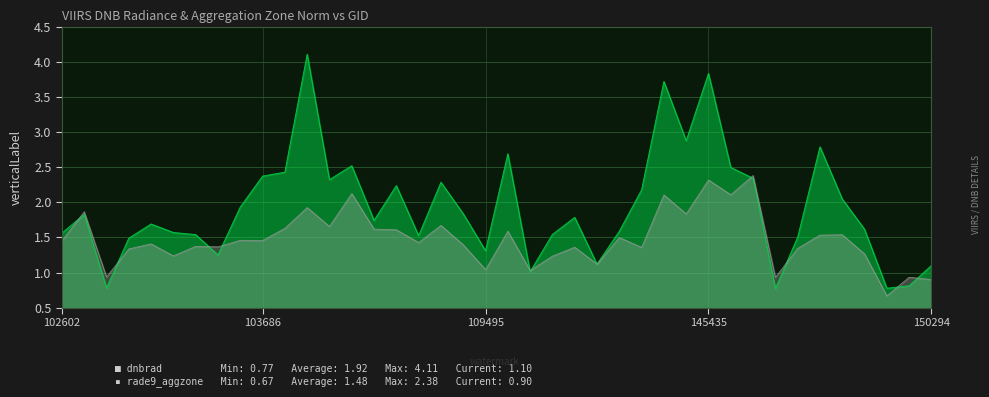

Reading left to right, transcribe all the data shown in this chart.

dnbrad: 1.6	1.8	0.8	1.5	1.7	1.6	1.5	1.3	1.9	2.4	2.4	4.1	2.3	2.5	1.7	2.2	1.5	2.3	1.8	1.3	2.7	1.0	1.5	1.8	1.1	1.6	2.2	3.7	2.9	3.8	2.5	2.3	0.8	1.5	2.8	2.0	1.6	0.8	0.8	1.1
rade9_aggzone_norm: 1.5	1.9	0.9	1.3	1.4	1.2	1.4	1.4	1.5	1.5	1.6	1.9	1.7	2.1	1.6	1.6	1.4	1.7	1.4	1.0	1.6	1.0	1.2	1.4	1.1	1.5	1.4	2.1	1.8	2.3	2.1	2.4	0.9	1.3	1.5	1.5	1.3	0.7	0.9	0.9